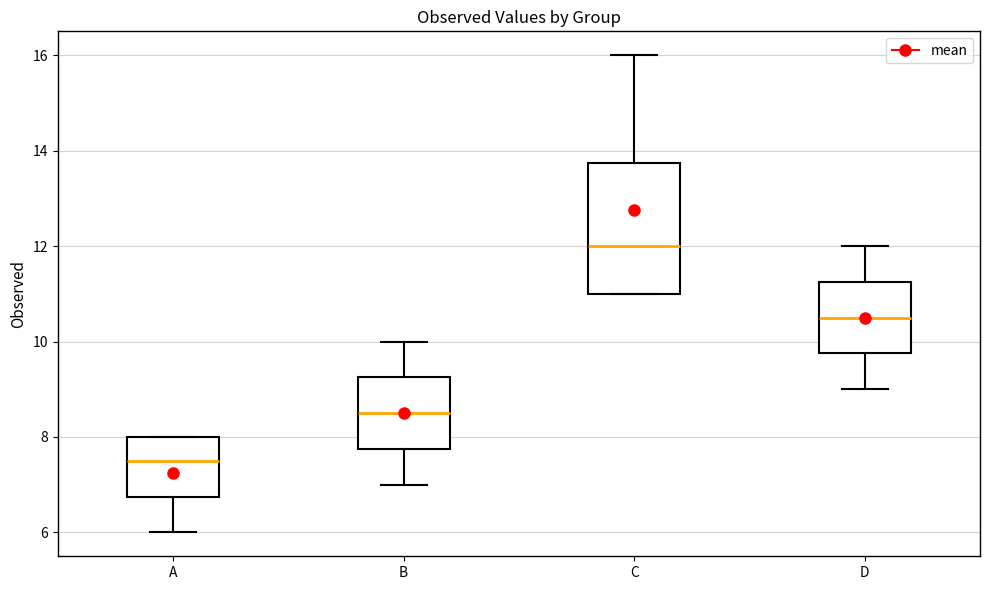

Which box is the tallest, from its lower edge to its upper edge?

C